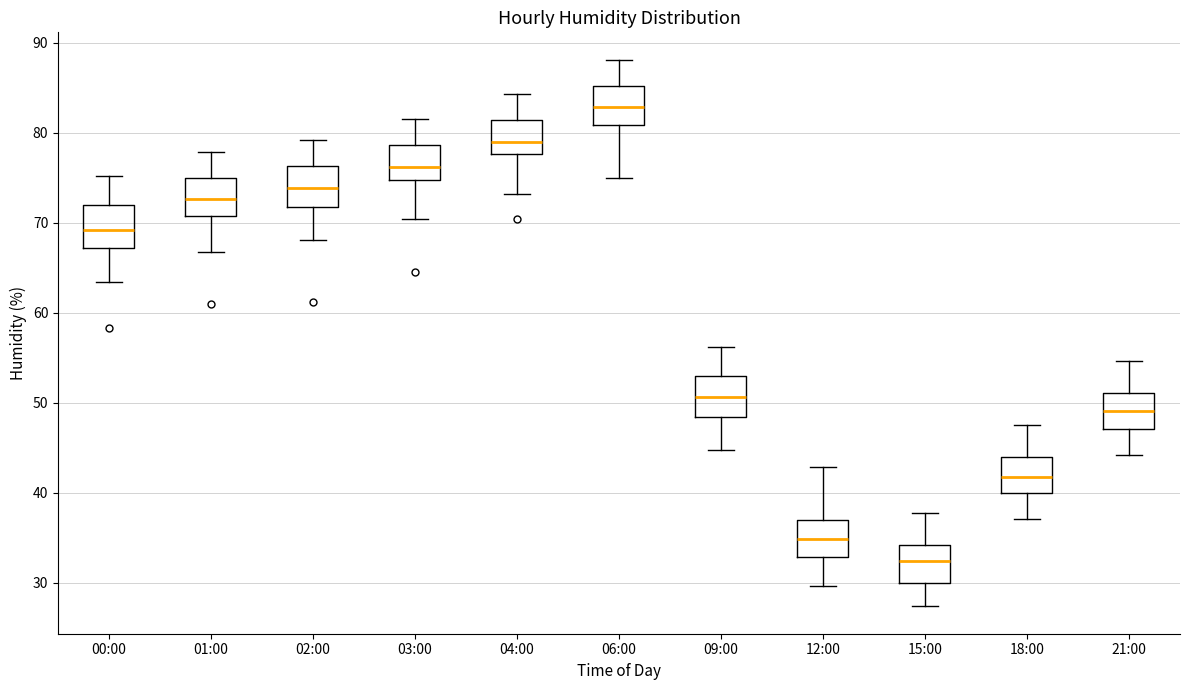

Reading left to right, read every box against the y-axis: the position of its median line, the range the box covers, and the ends of its whiskers. The values are not printed on the chart, so give them approximately, as read against the axis.

00:00: median 69, box 67 to 72, whiskers 63 to 75
01:00: median 73, box 71 to 75, whiskers 67 to 78
02:00: median 74, box 72 to 76, whiskers 68 to 79
03:00: median 76, box 75 to 79, whiskers 70 to 82
04:00: median 79, box 78 to 81, whiskers 73 to 84
06:00: median 83, box 81 to 85, whiskers 75 to 88
09:00: median 51, box 48 to 53, whiskers 45 to 56
12:00: median 35, box 33 to 37, whiskers 30 to 43
15:00: median 32, box 30 to 34, whiskers 27 to 38
18:00: median 42, box 40 to 44, whiskers 37 to 48
21:00: median 49, box 47 to 51, whiskers 44 to 55